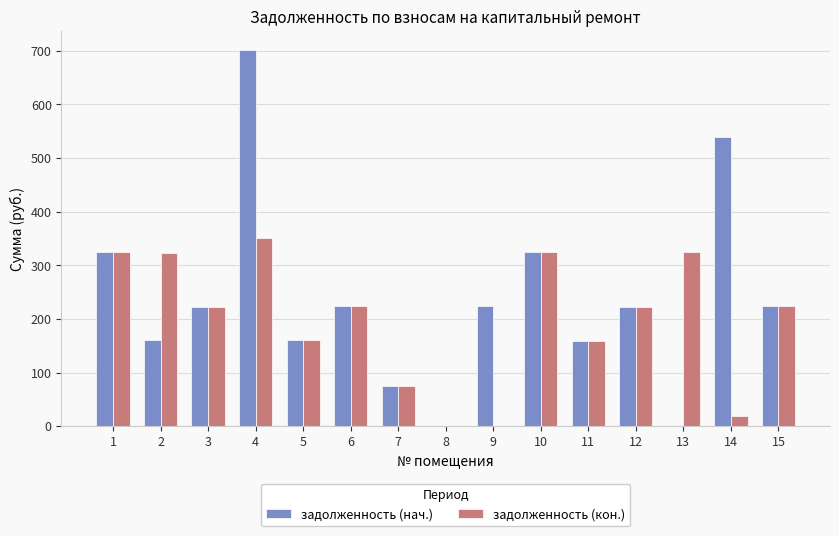

How many categories are shown in the chart?

15